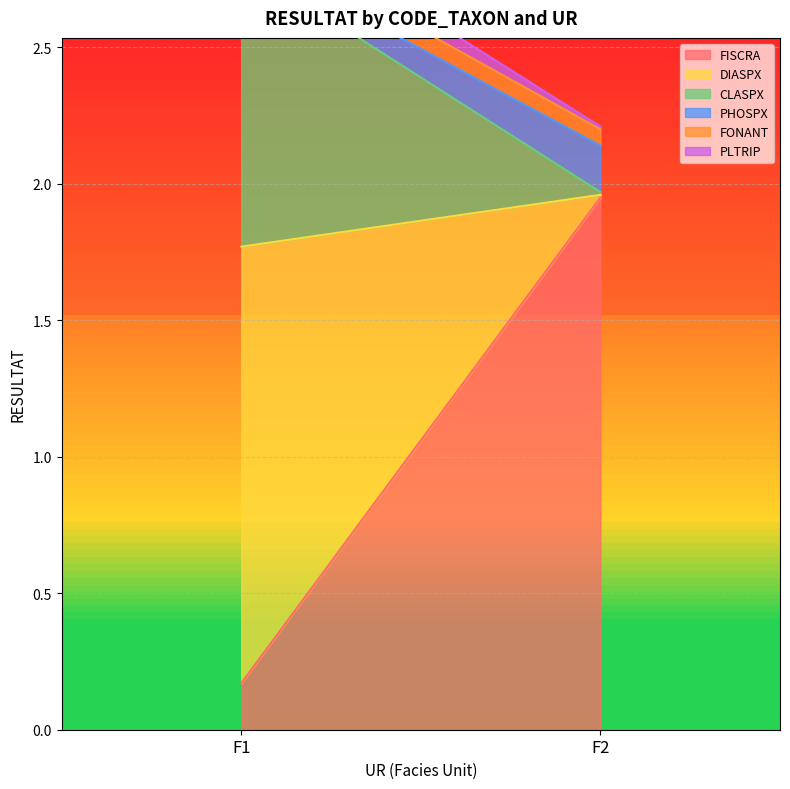

Reading left to right, transcribe all the data shown in this chart.

FISCRA: 0.2	1.9
DIASPX: 1.6	0.0
CLASPX: 1.0	0.0
PHOSPX: 0.0	0.2
FONANT: 0.1	0.1
PLTRIP: 0.1	0.0